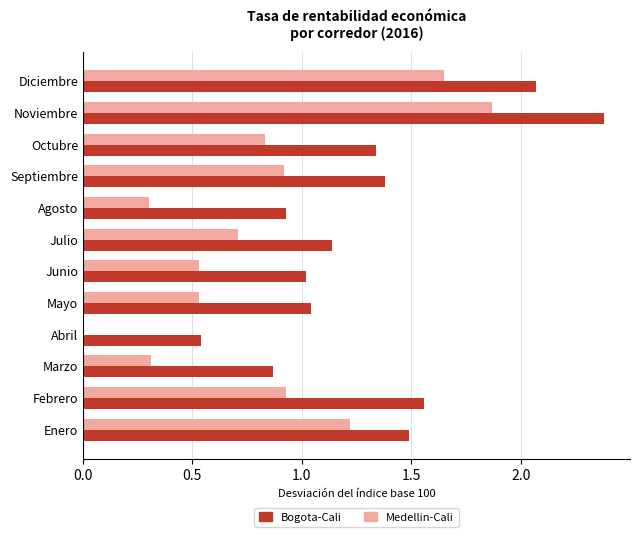

Is the value of Medellin-Cali at Febrero greater than the value of Bogota-Cali at Octubre?

No